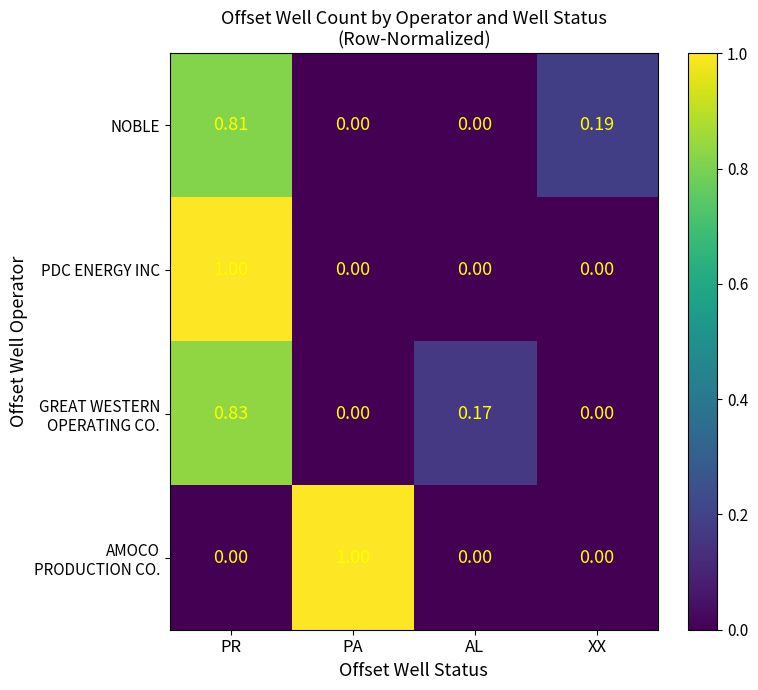

Which category has the highest value in the NOBLE series?

PR